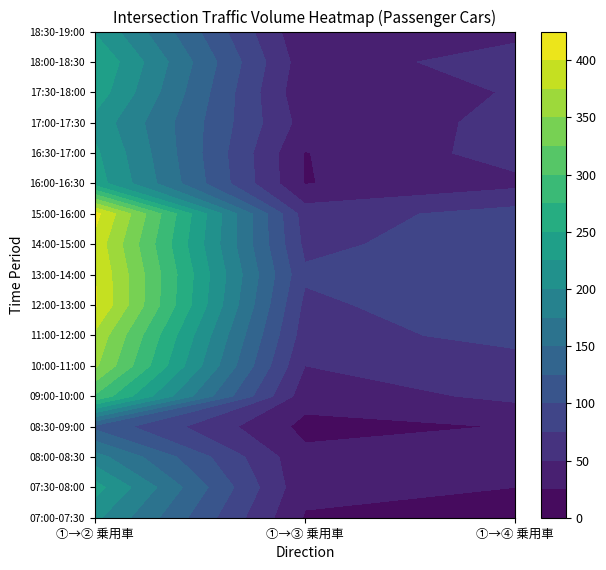

Reading right to left, extract all data points from this chart.

07:00-07:30: 2=20	1=23	0=206
07:30-08:00: 2=25	1=31	0=235
08:00-08:30: 2=35	1=31	0=185
08:30-09:00: 2=26	1=18	0=118
09:00-10:00: 2=56	1=35	0=297
10:00-11:00: 2=62	1=50	0=355
11:00-12:00: 2=85	1=62	0=370
12:00-13:00: 2=95	1=69	0=403
13:00-14:00: 2=97	1=79	0=401
14:00-15:00: 2=90	1=69	0=392
15:00-16:00: 2=85	1=63	0=409
16:00-16:30: 2=43	1=24	0=238
16:30-17:00: 2=61	1=24	0=230
17:00-17:30: 2=54	1=39	0=217
17:30-18:00: 2=52	1=30	0=240
18:00-18:30: 2=63	1=35	0=250
18:30-19:00: 2=42	1=28	0=223